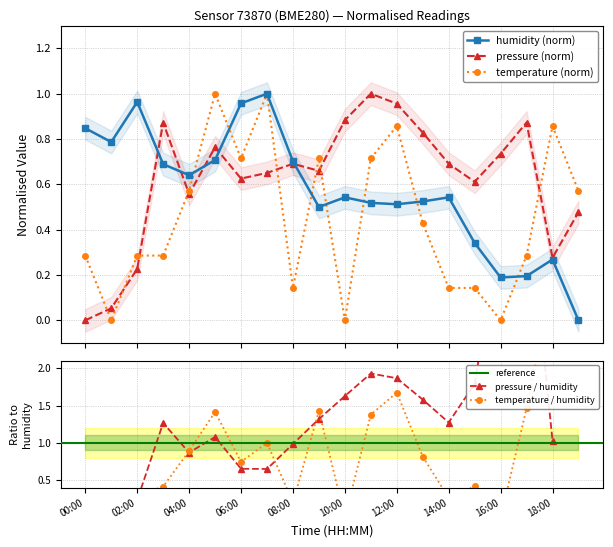

Rank the series by their maximum value, from highest to lowest.

pressure, temperature, humidity